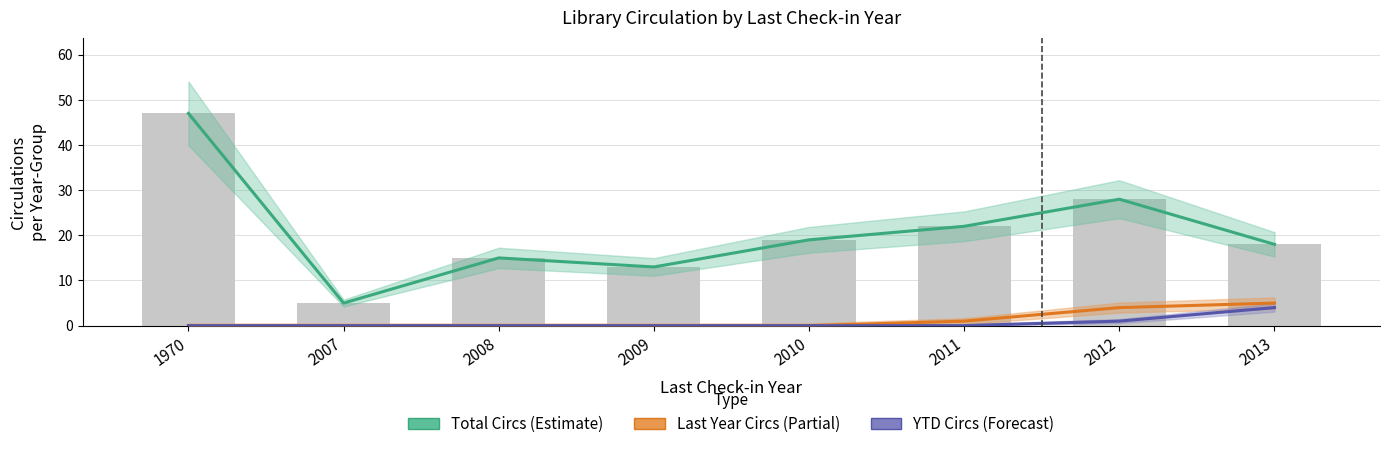

At how many categories does at least one series exceed 28?

1